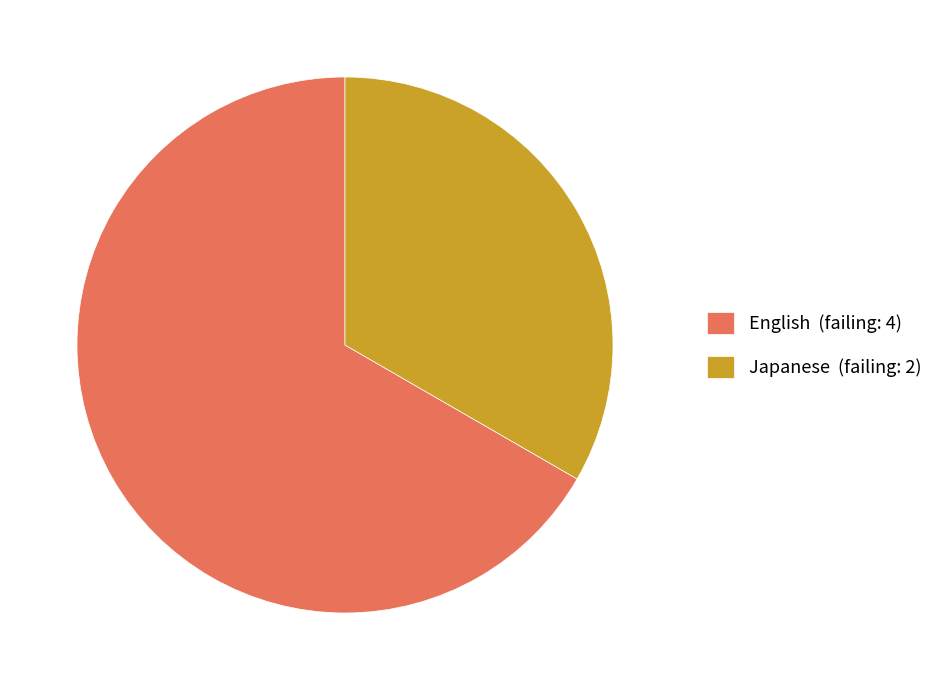

Do Japanese (failing: 2) and English (failing: 4) together represent more than half of the pie?

Yes